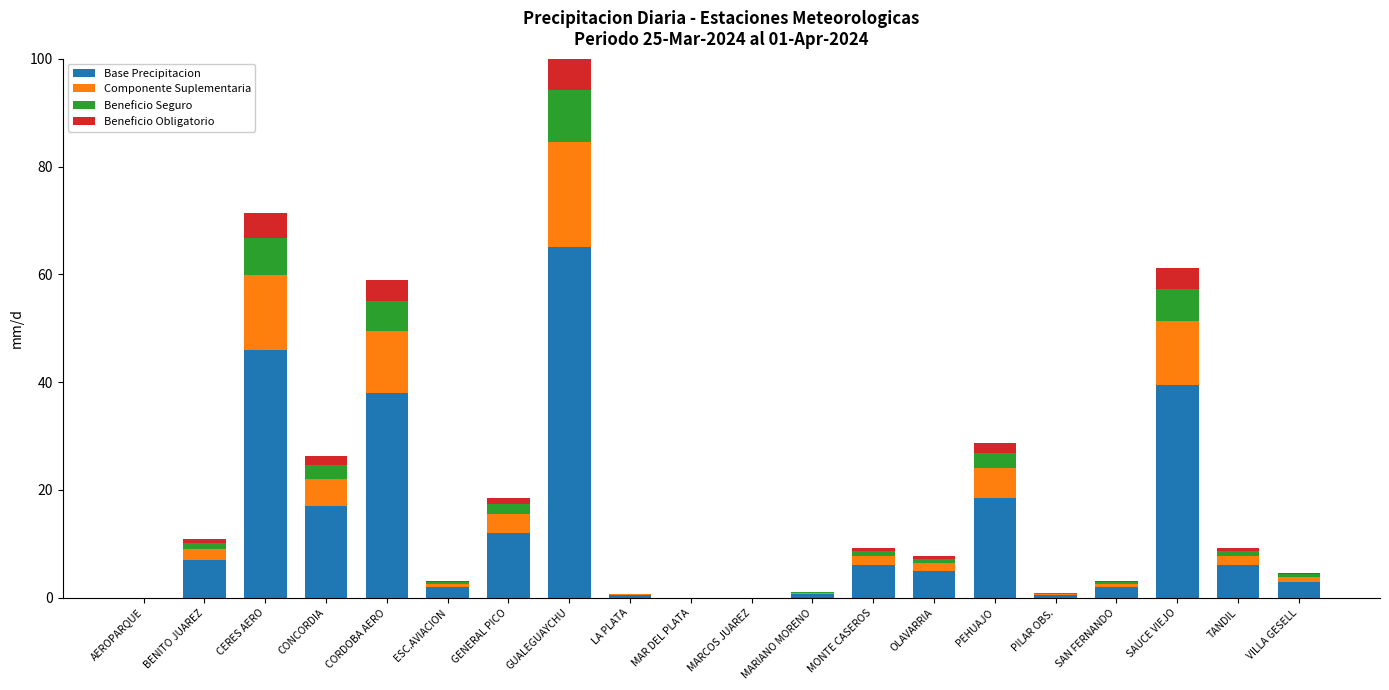

At which category is the sum across all series the highest?

GUALEGUAYCHU